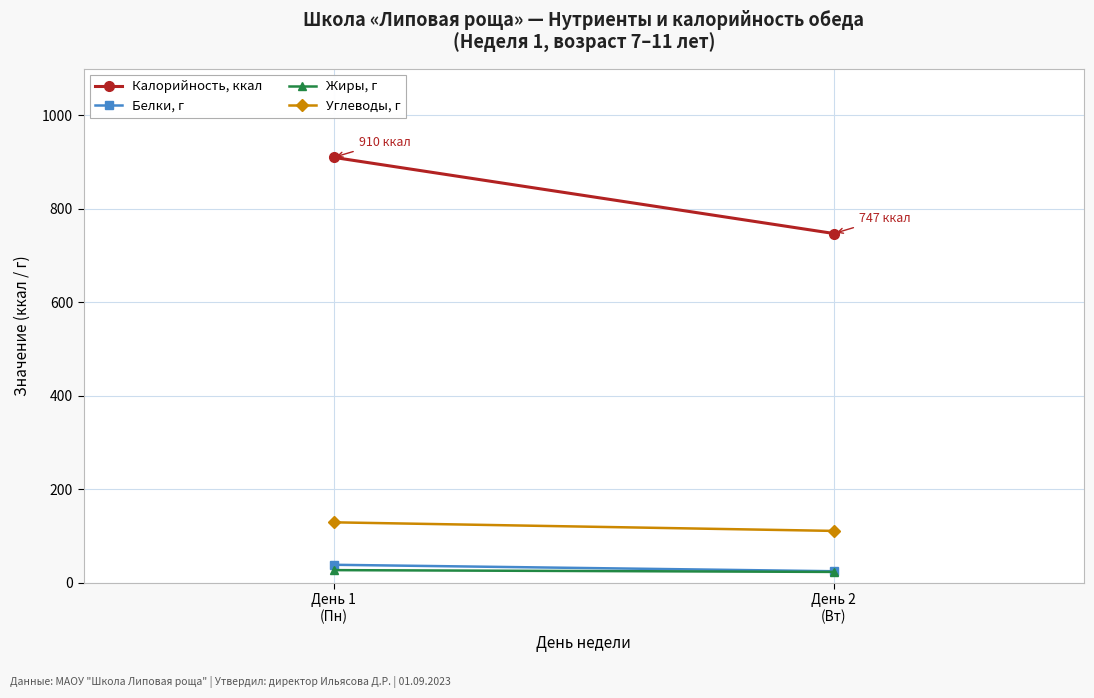

True or false: Белки, г has a value of 12.6 at День 2
(Вт).

False